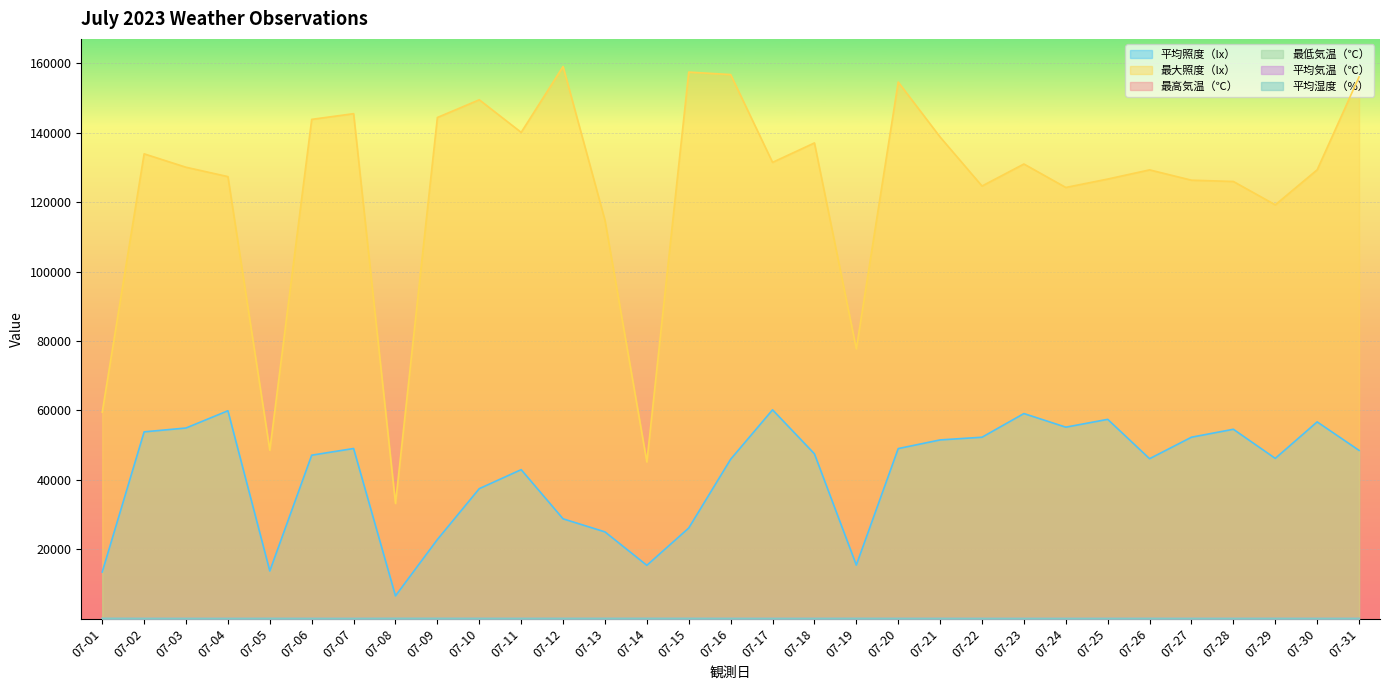

What is the average value of the 最大照度（lx） series?

123283.1